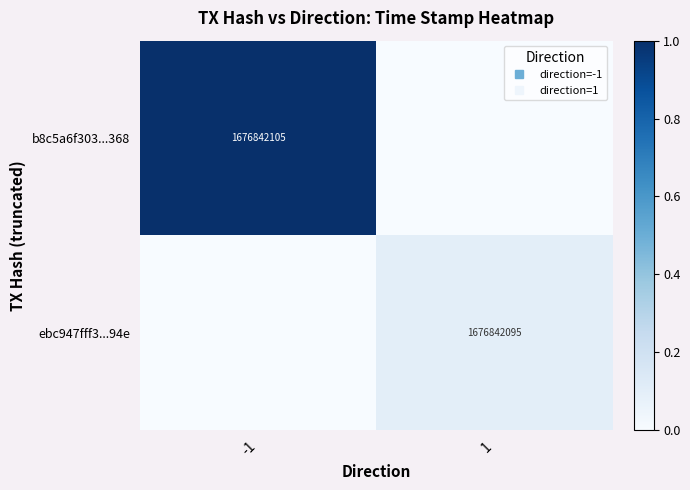

Between -1 and 1, which is larger?

-1